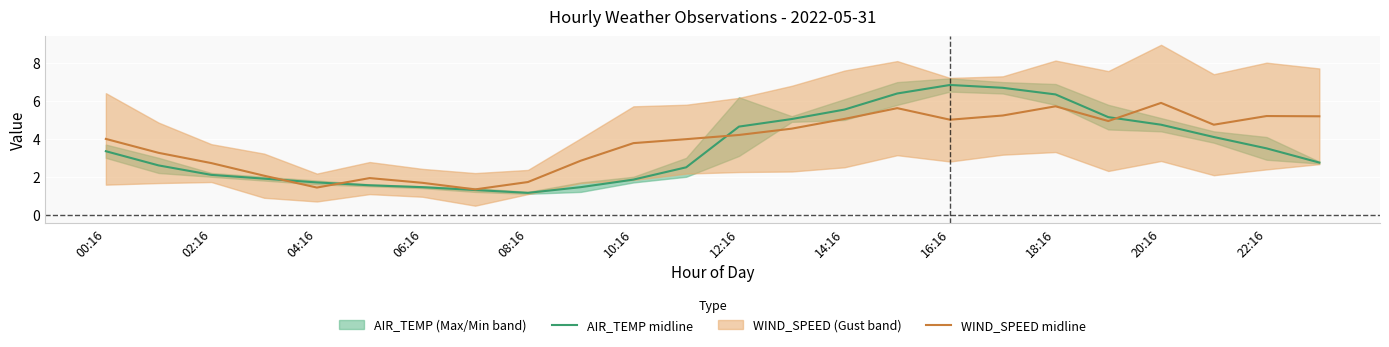

The value of AIR_TEMP midline at 16:16 is 6.8. True or false?

True